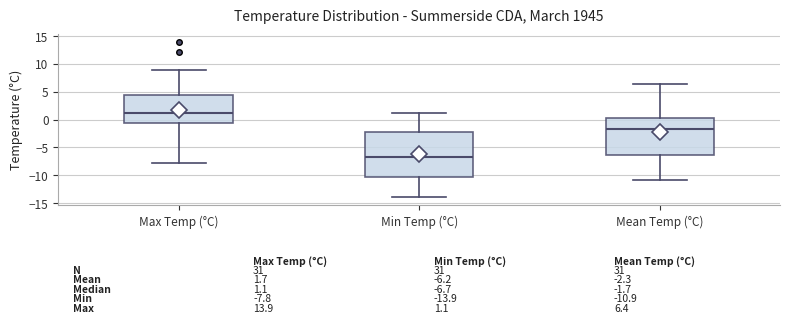

Comparing the boxes themselves (not the whiskers), which one is the tallest?

Min Temp (°C)